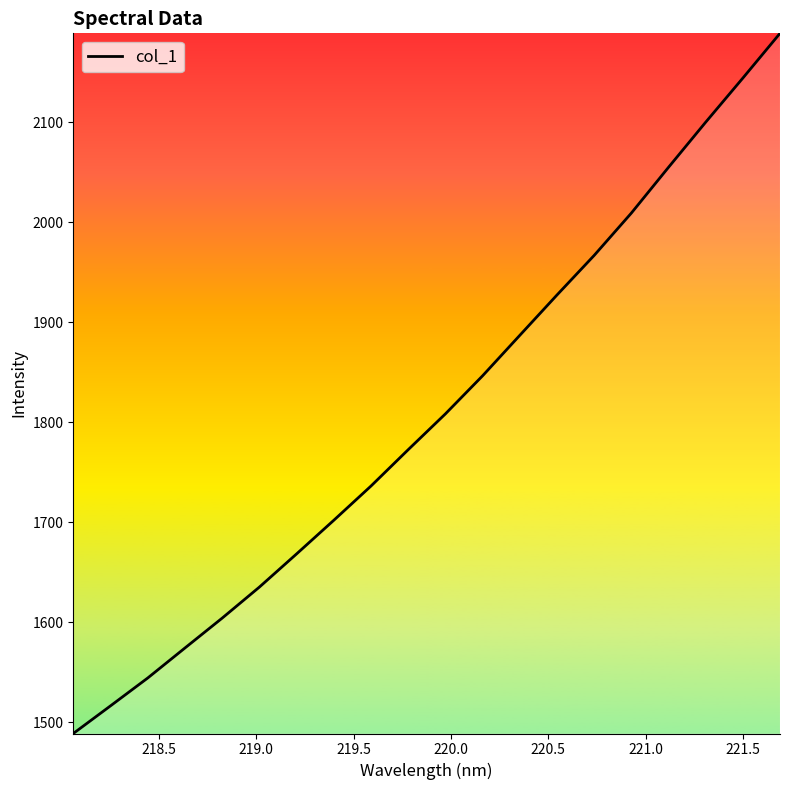

What is the smallest value displayed?

1488.5